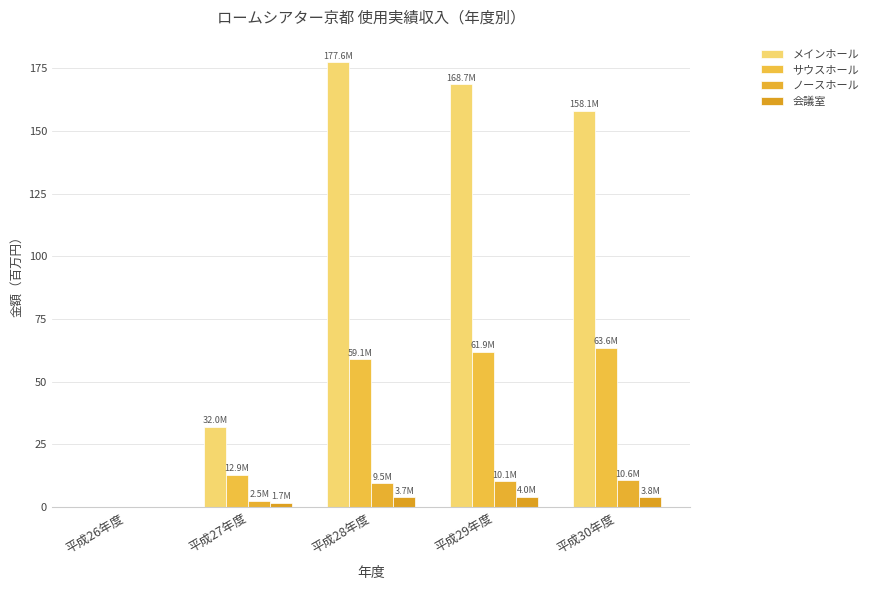

Between 平成26年度 and 平成27年度, which series saw the biggest shift?

メインホール